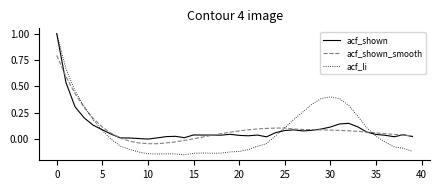

What is the highest value of the acf_shown_smooth series?

0.8